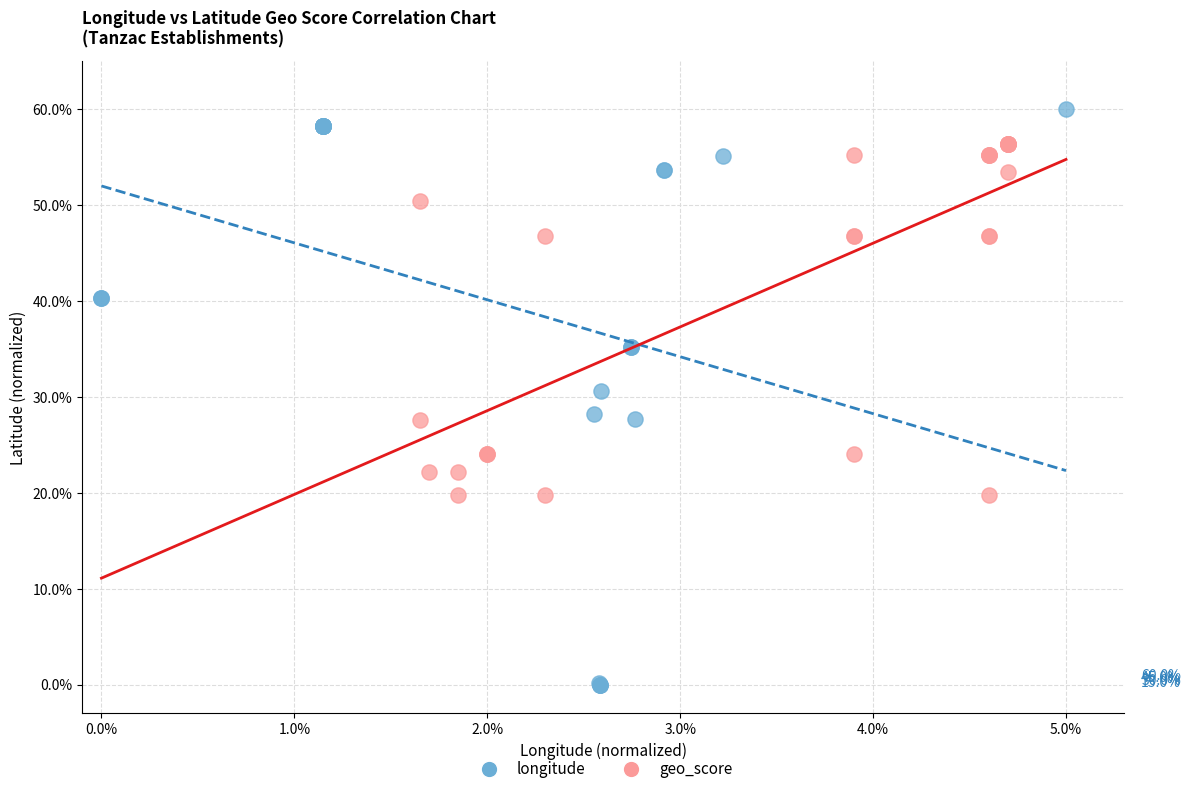

Which series has the largest Y range (max minus min)?

longitude